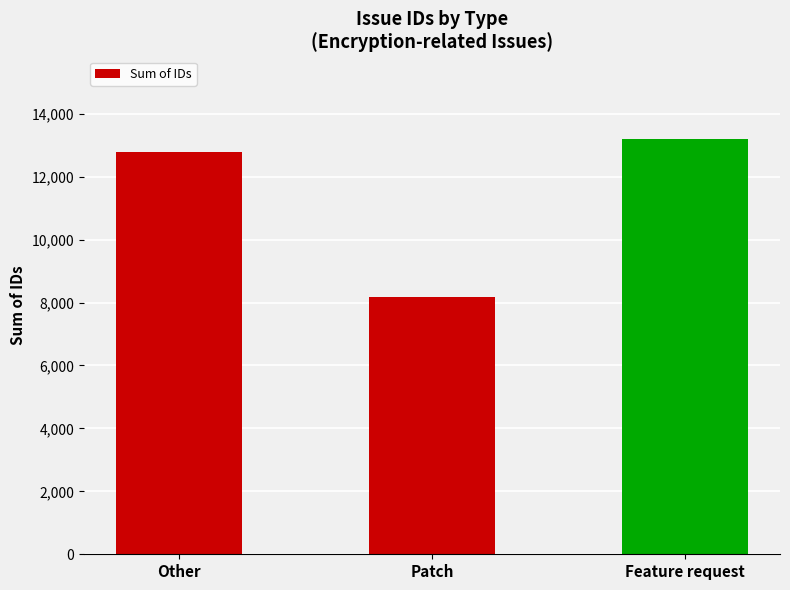

How many categories are shown in the chart?

3